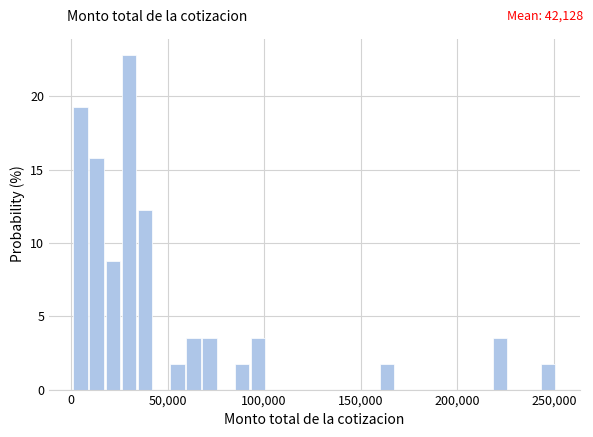

Around what value on the x-axis is the tallest bar? Give the approximate position of its centre, as read against the axis.

30000